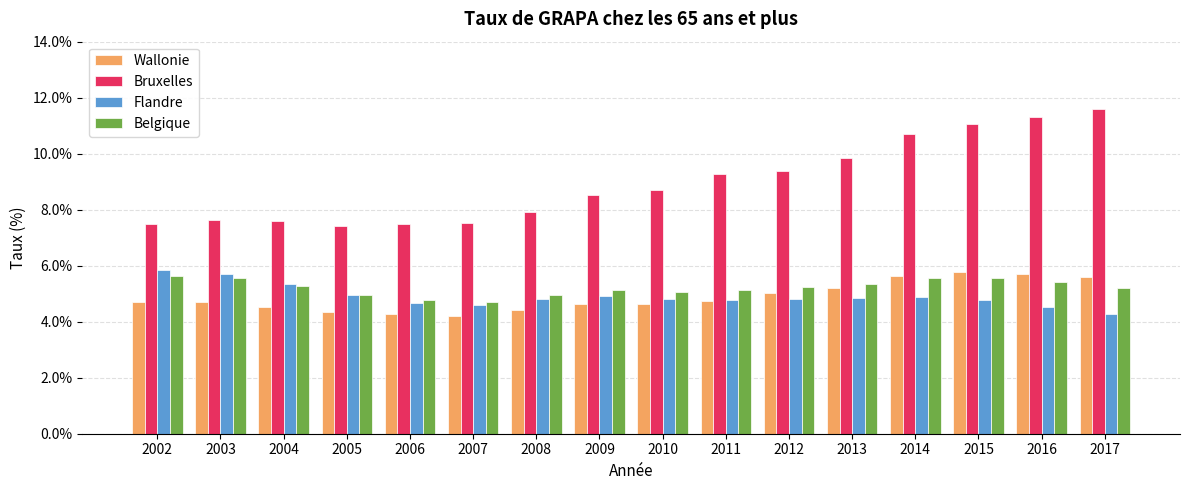

Are the bars horizontal?

No